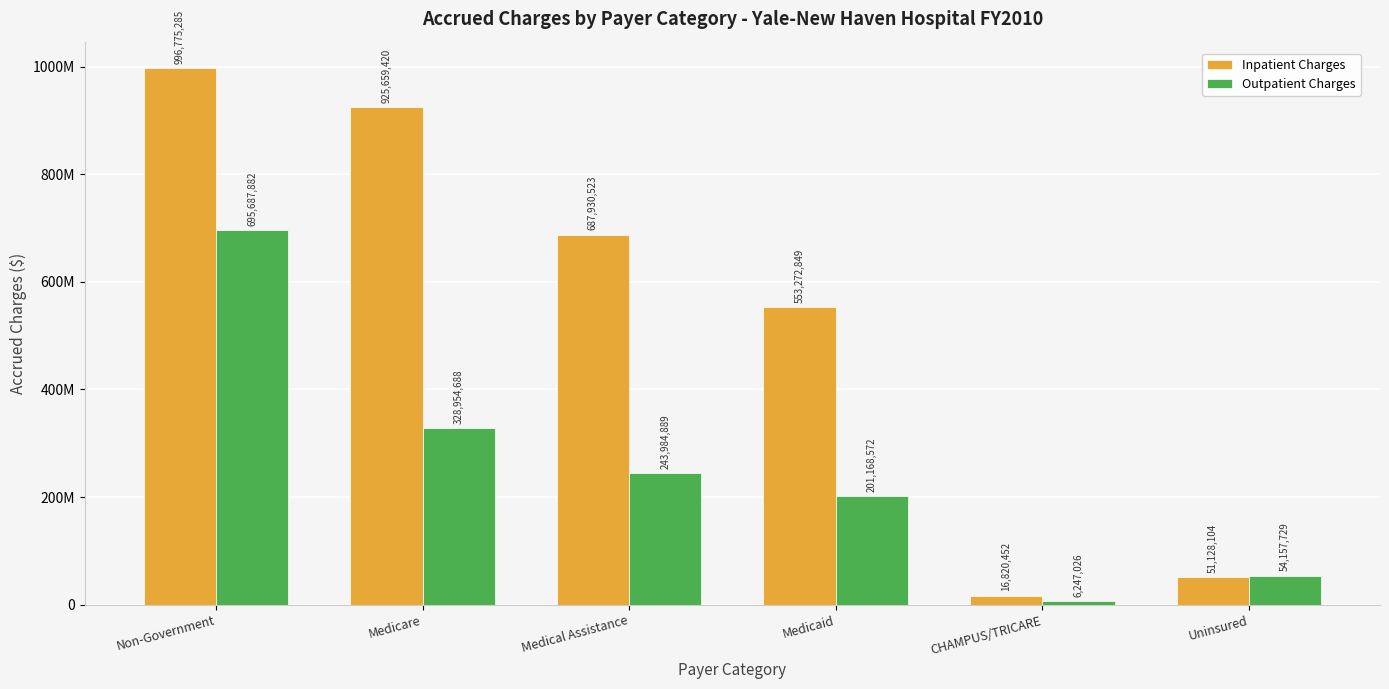

What are all the series names shown in the legend?

Inpatient Charges, Outpatient Charges